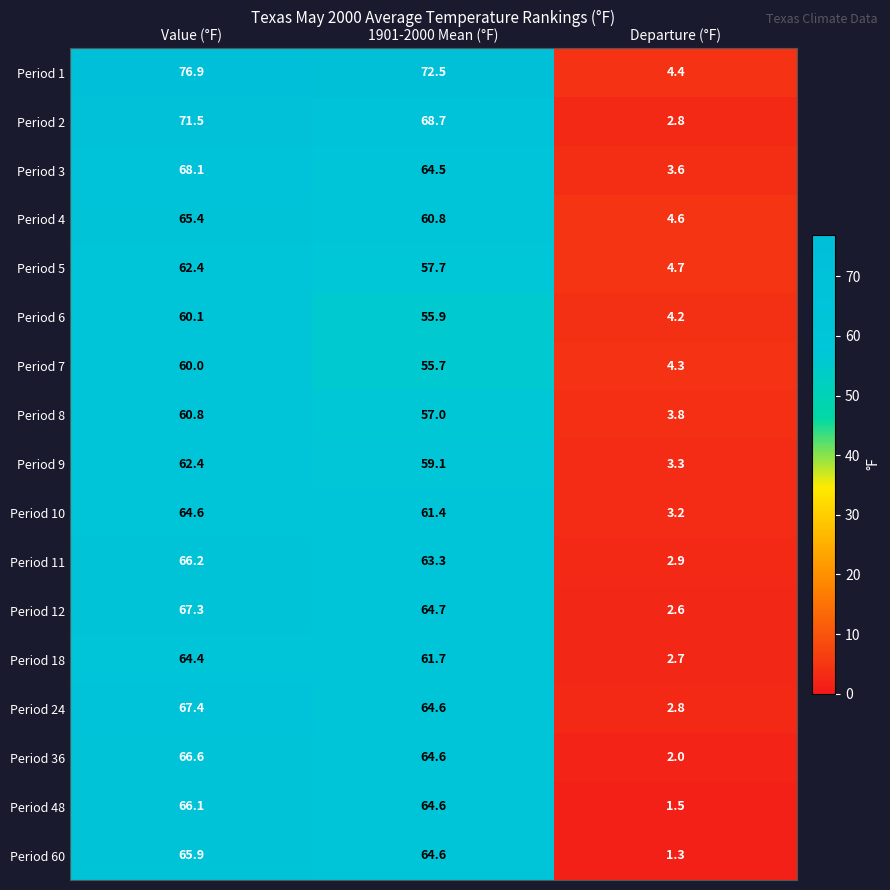

What is the total value across all series at 1901-2000 Mean (°F)?

1061.4